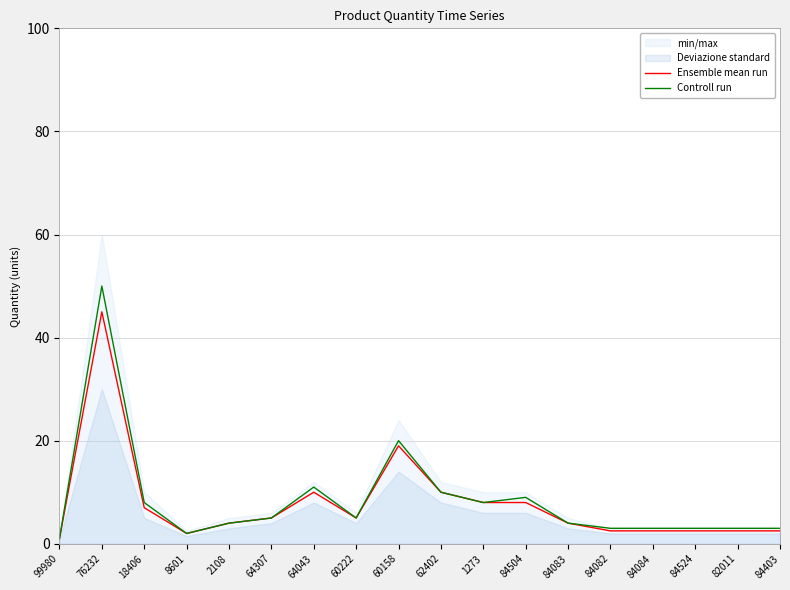

List the series in order of their peak value, highest first.

Controll run, Ensemble mean run